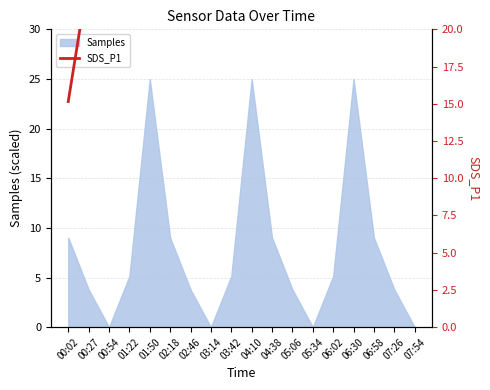

What is the highest value of the Samples series?

25.0